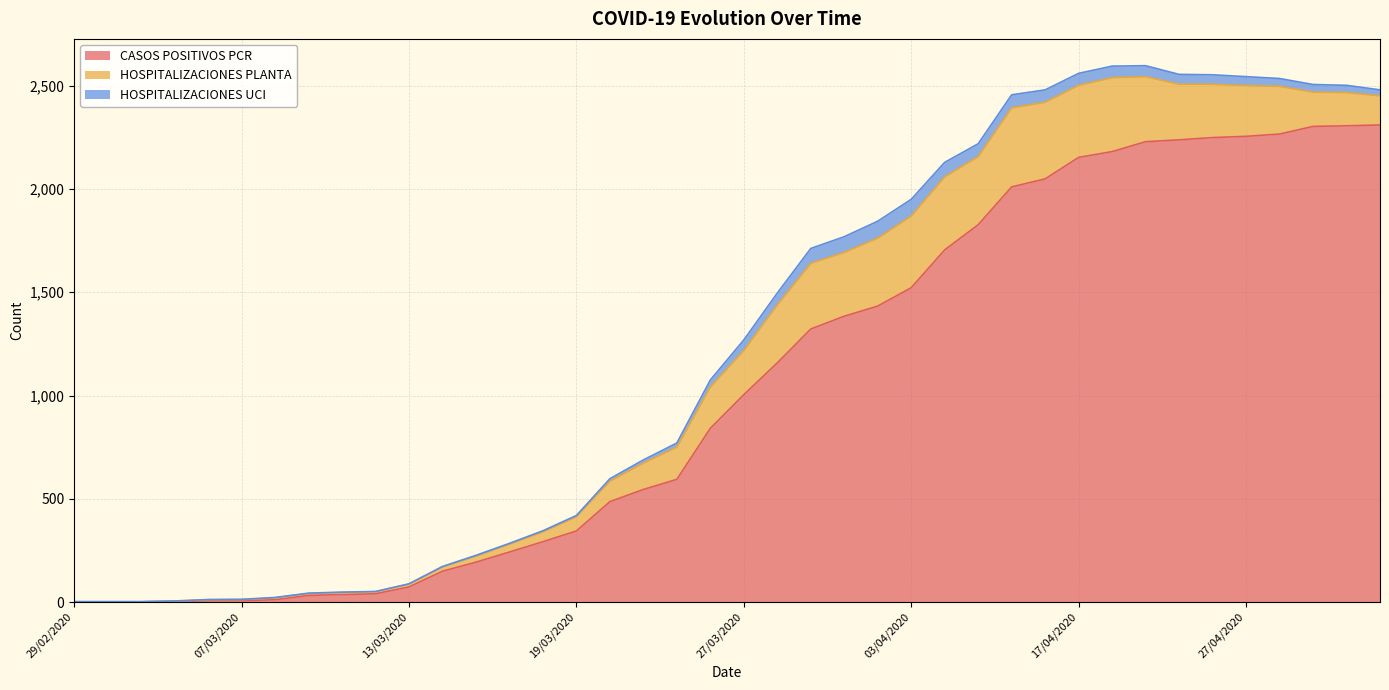

Where is the first local maximum for HOSPITALIZACIONES UCI?

02/04/2020